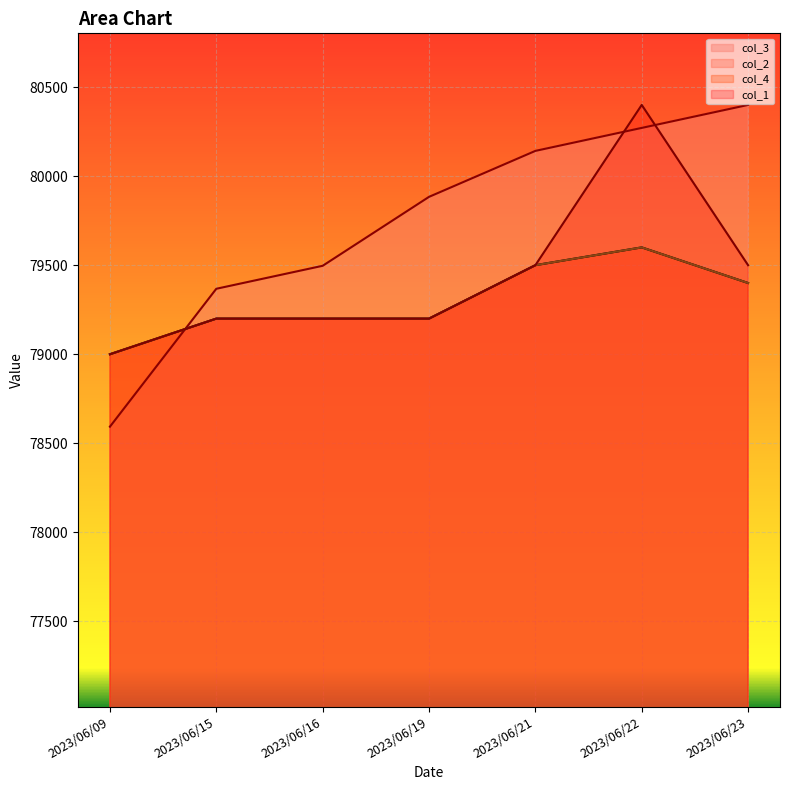

At which category is the sum across all series the highest?

2023/06/22